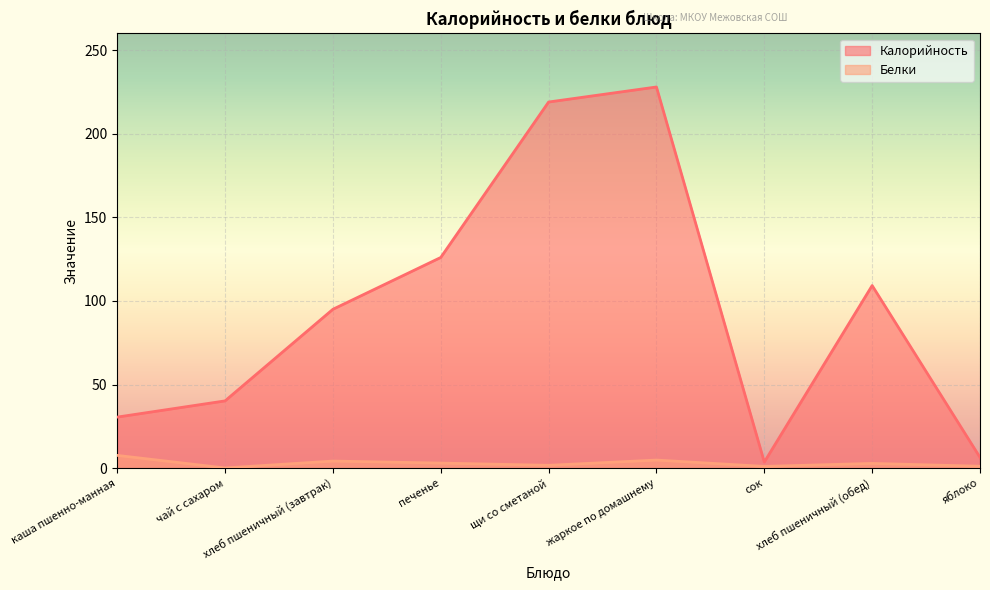

True or false: Калорийность has a value of 95.0 at хлеб пшеничный (завтрак).

True